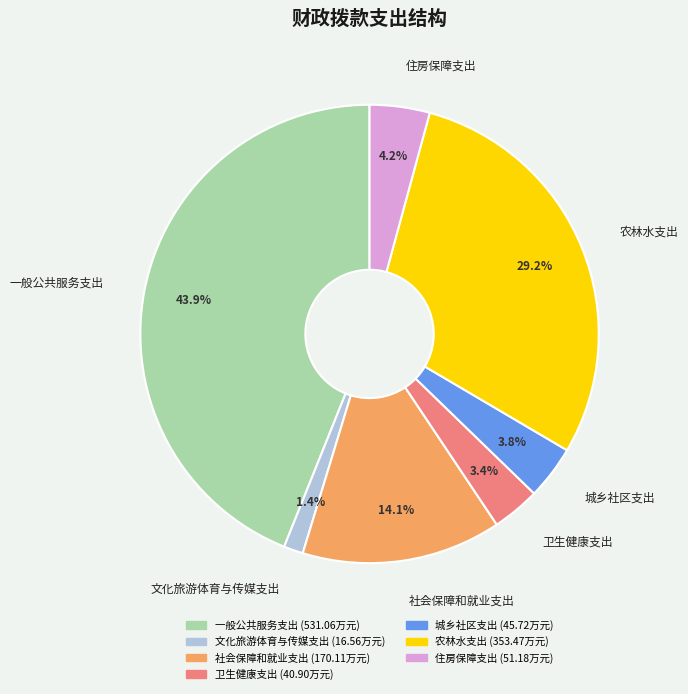

Do 社会保障和就业支出 and 一般公共服务支出 together represent more than half of the pie?

Yes